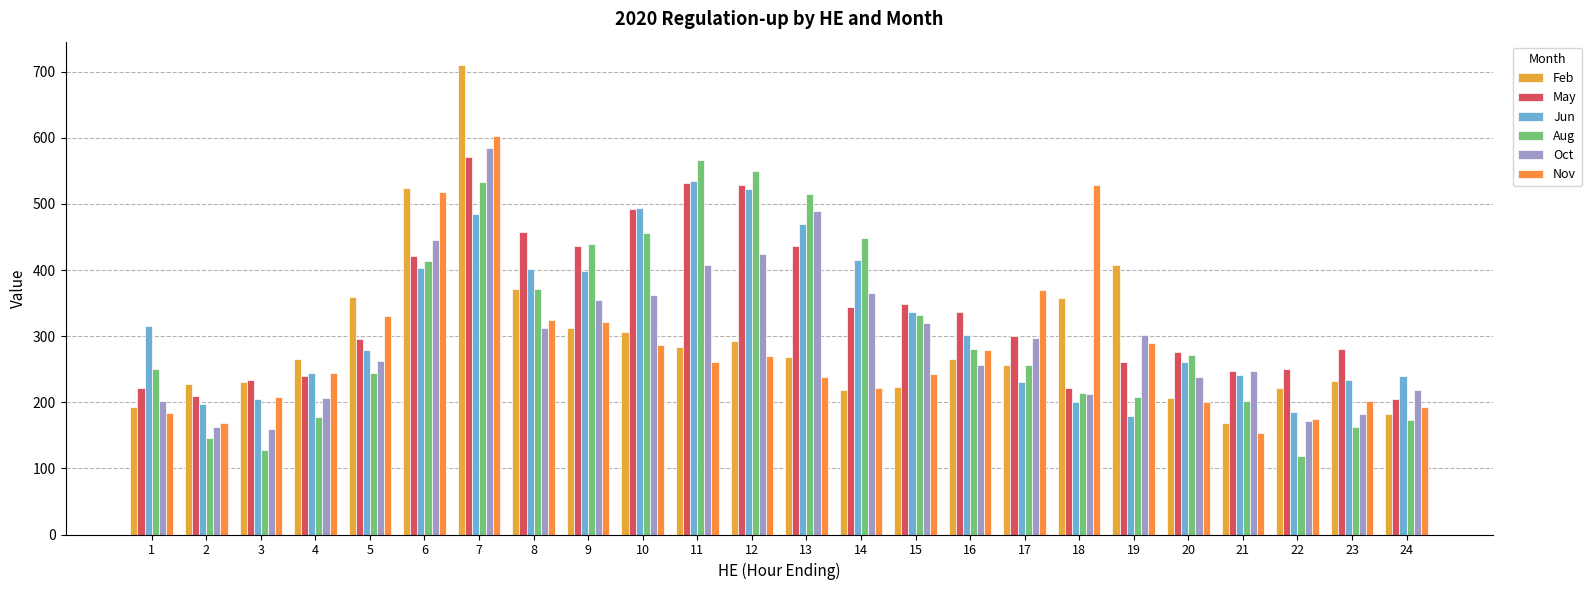

What is the value of the May bar at the 13th from the left?

437